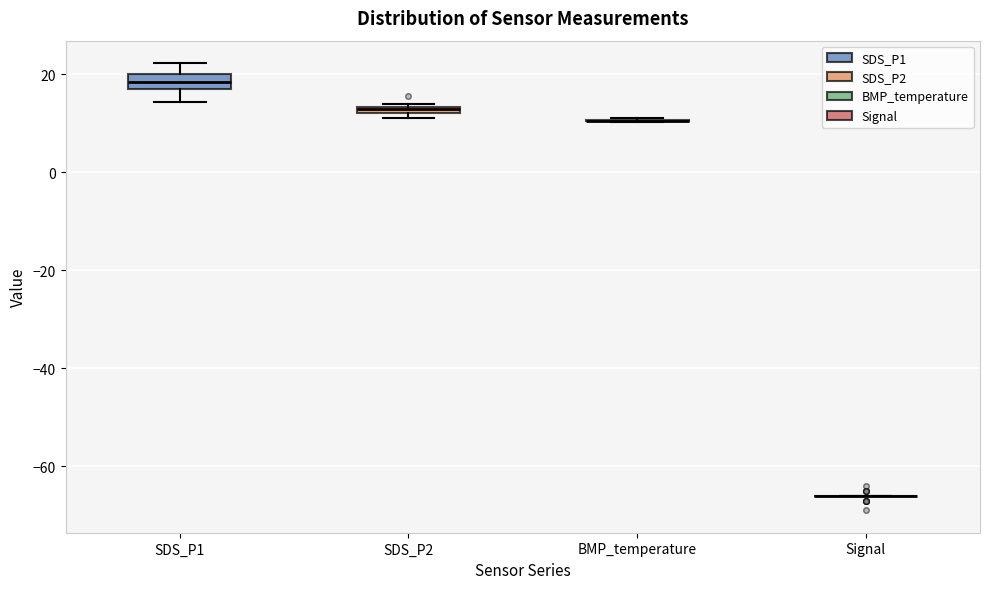

Where is the upper edge of the box for SDS_P1 on the y-axis? The values are not printed on the chart, so give them approximately, as read against the axis.

20